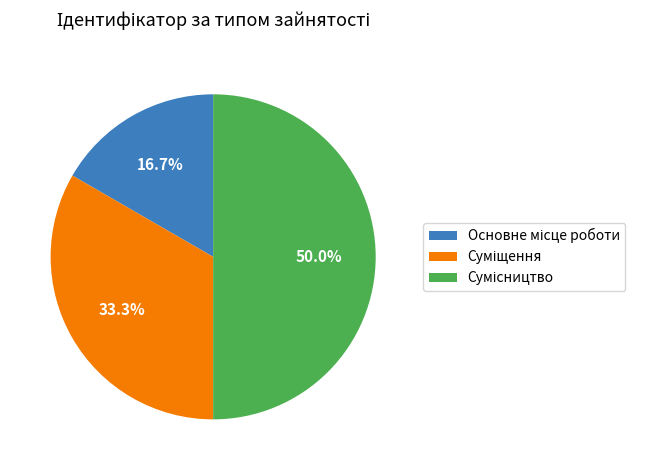

Count the number of slices in the pie.

3